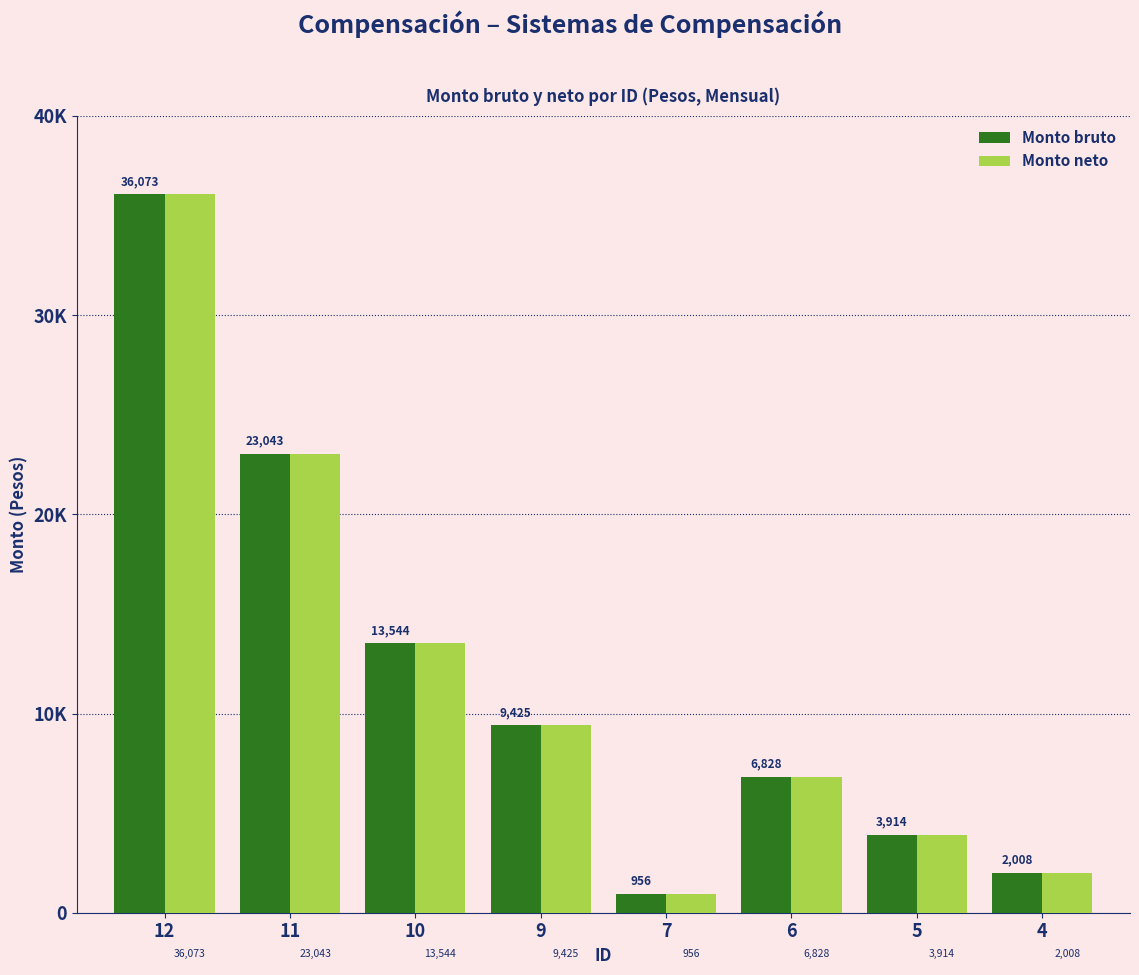

What is the sum of the Monto neto values at 4 and 11?

25051